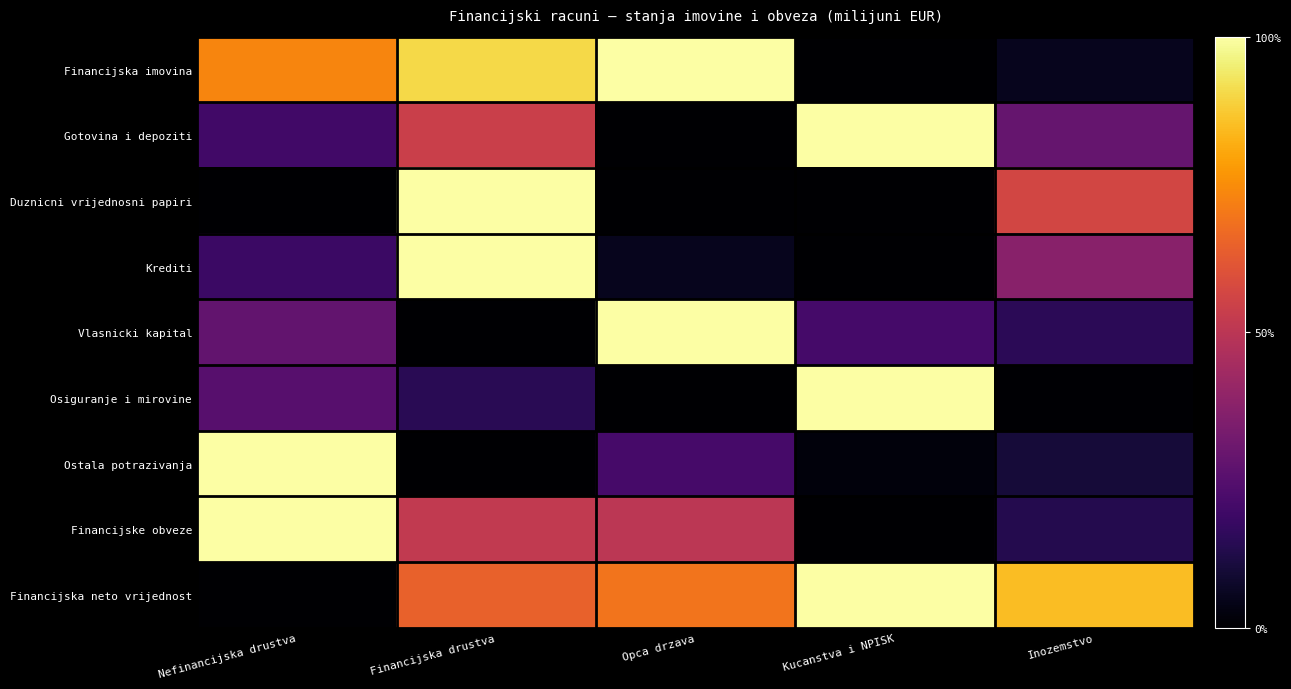

Which series has the largest total across all categories?

Financijska neto vrijednost